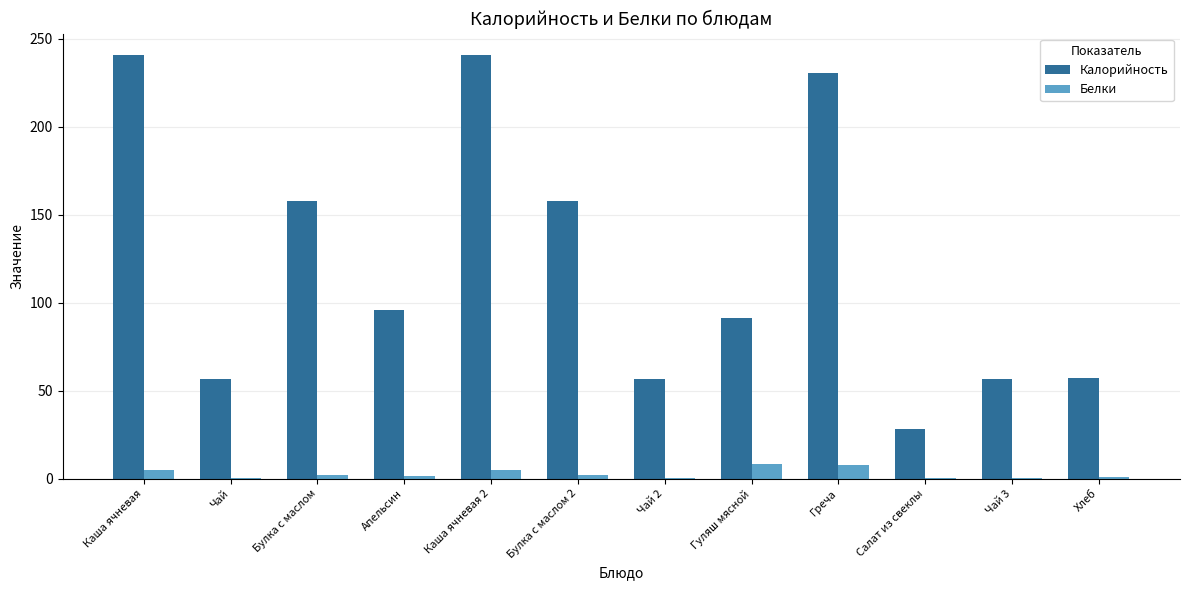

Does the chart contain stacked bars?

No